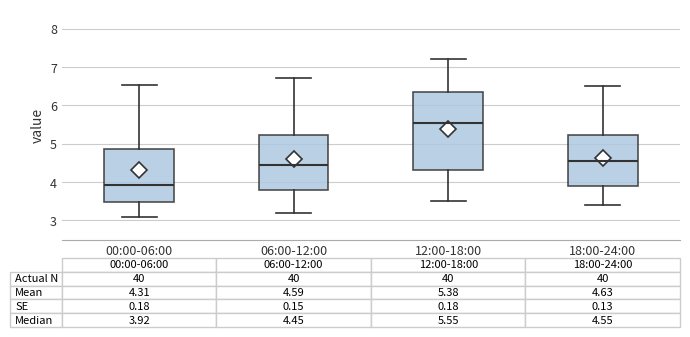

Which box's median line is the highest?

12:00-18:00